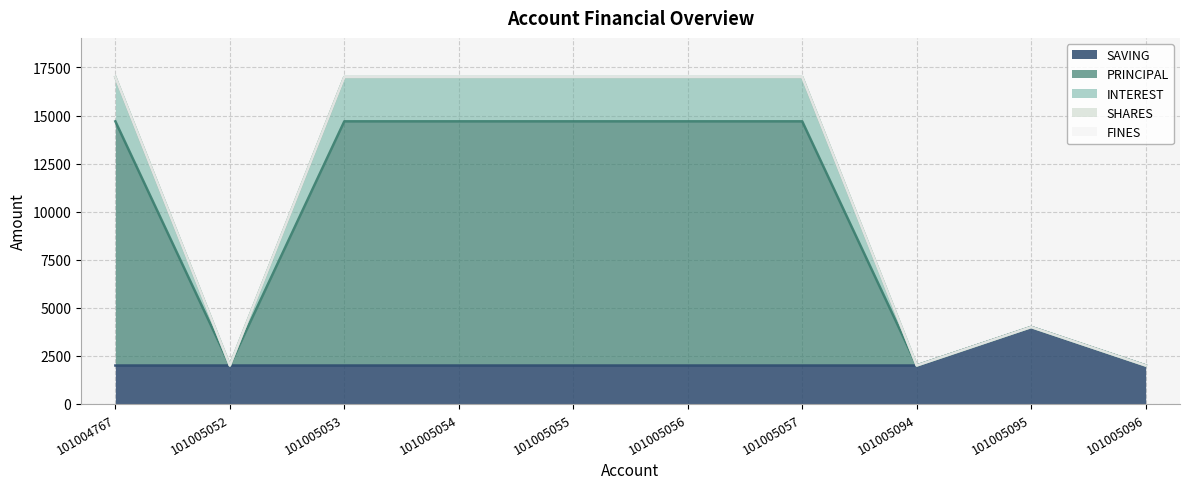

Is it true that SAVING equals 916 at 101005054?

False